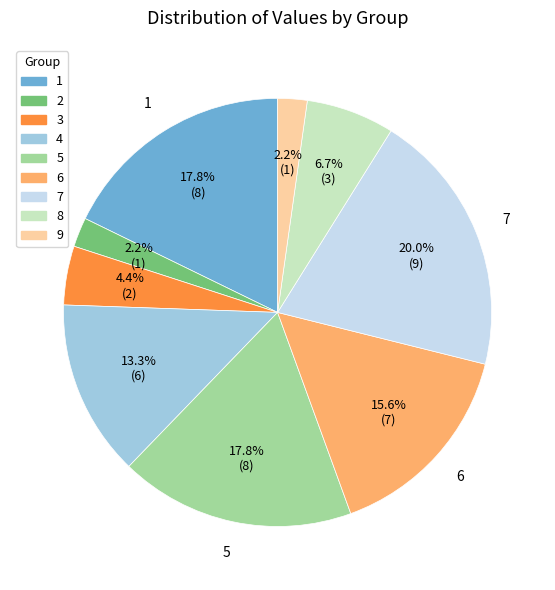

Which category has the biggest portion of the pie?

7